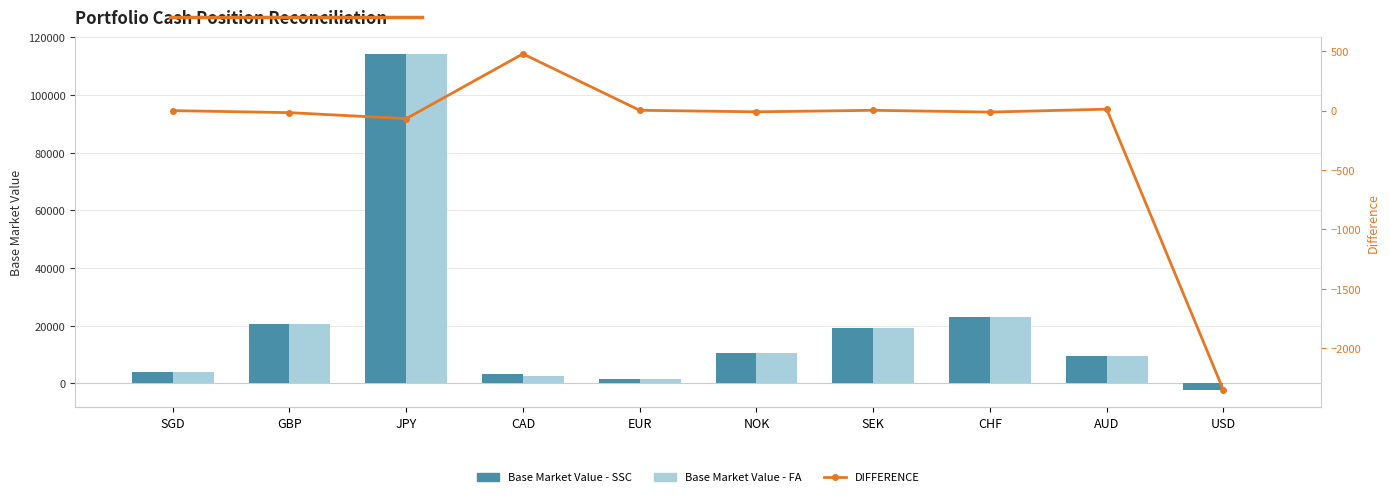

The value of DIFFERENCE at JPY is -68.4. True or false?

True